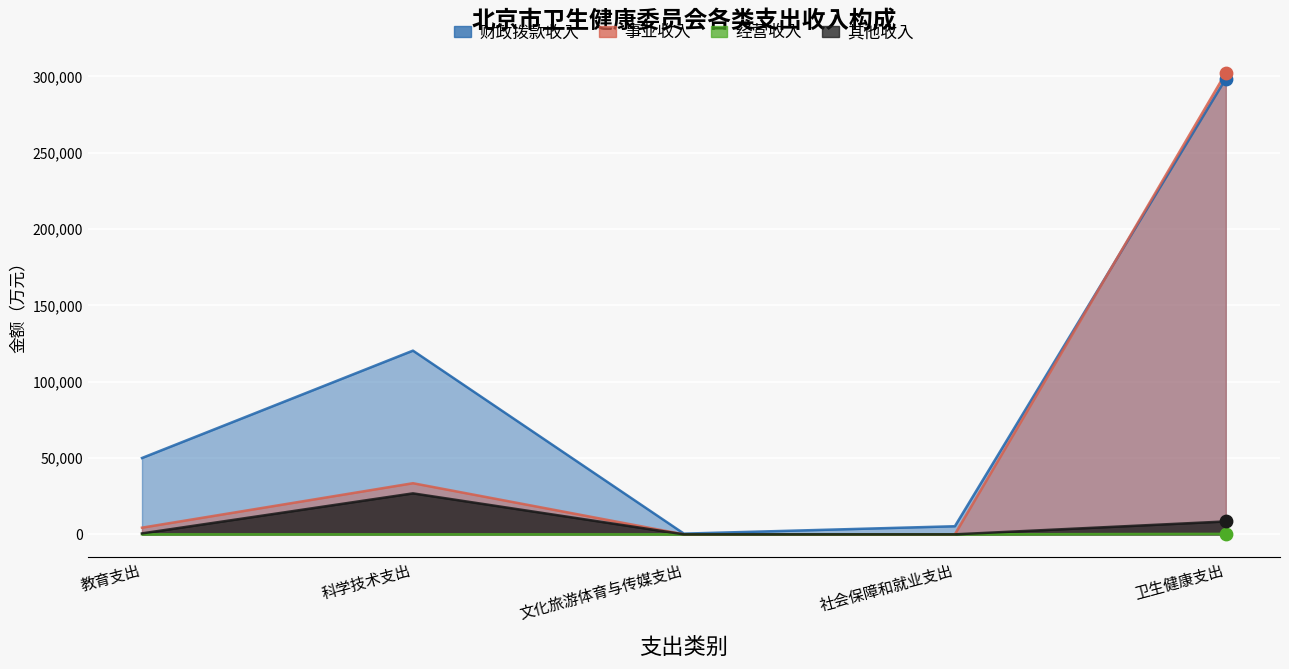

At how many categories does at least one series exceed 65801?

2